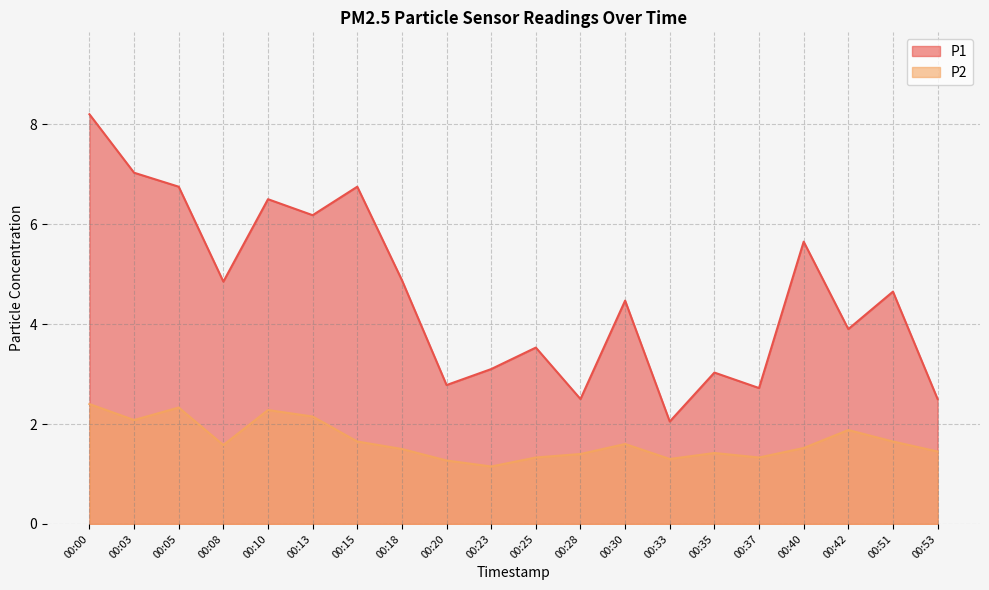

The value of P1 at 00:10 is 6.5. True or false?

True